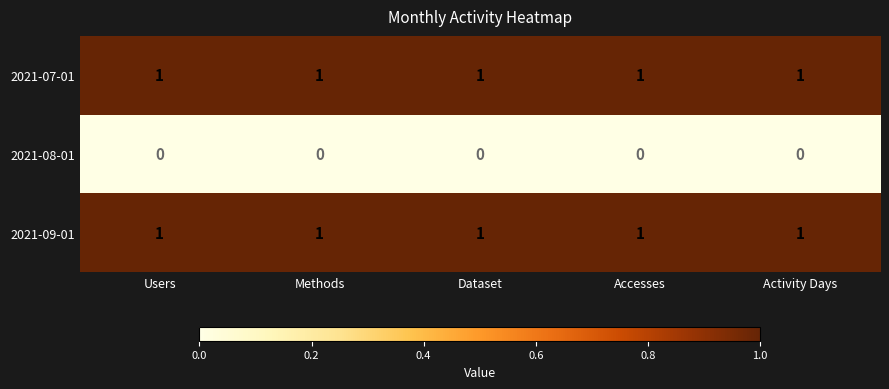

What is the maximum value shown in the chart?

1